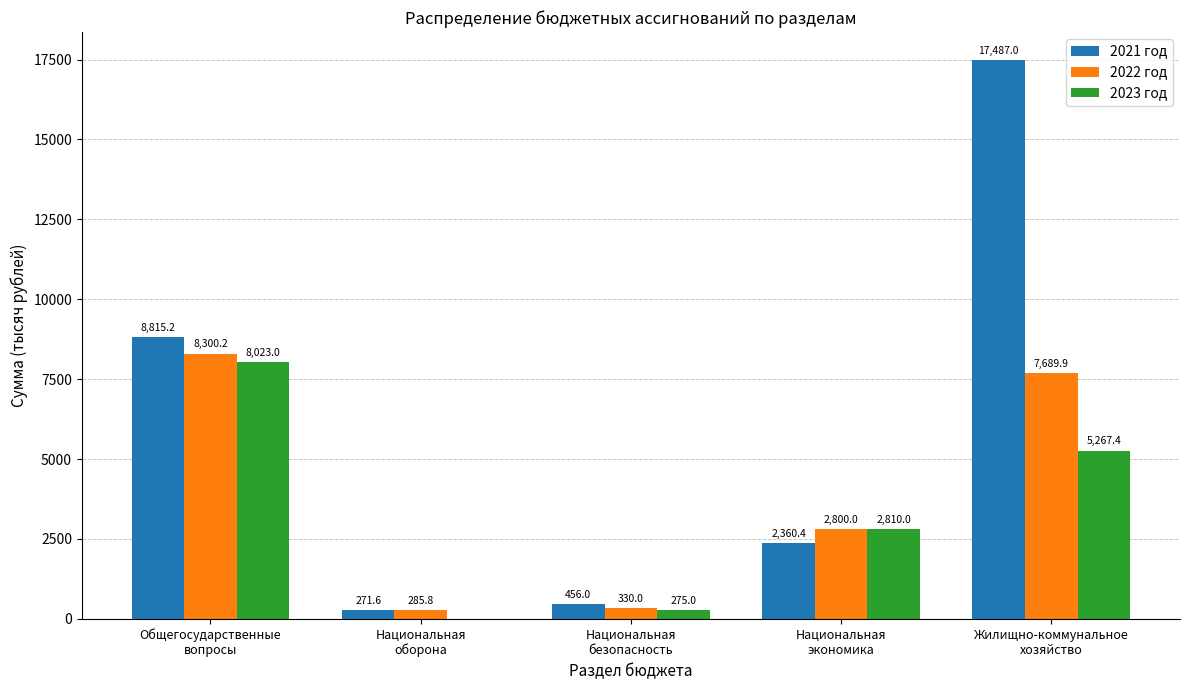

Which series has the largest total across all categories?

2021 год